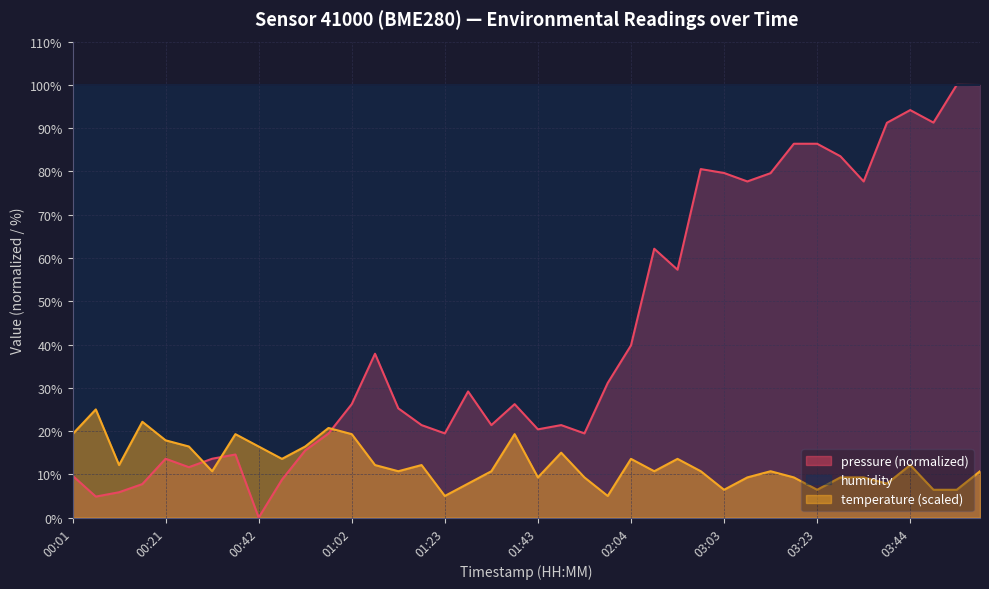

At which category does the chart reach its minimum across all series?

00:42